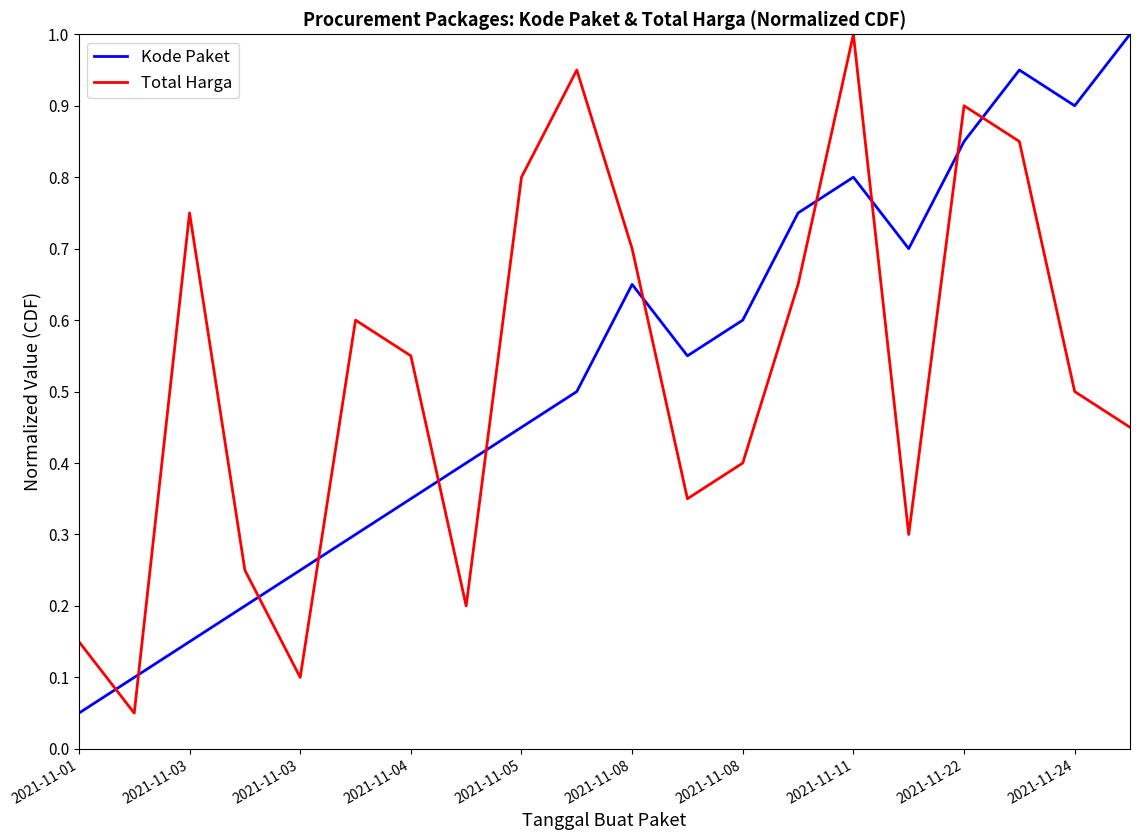

What is the greatest value displayed?

1.0